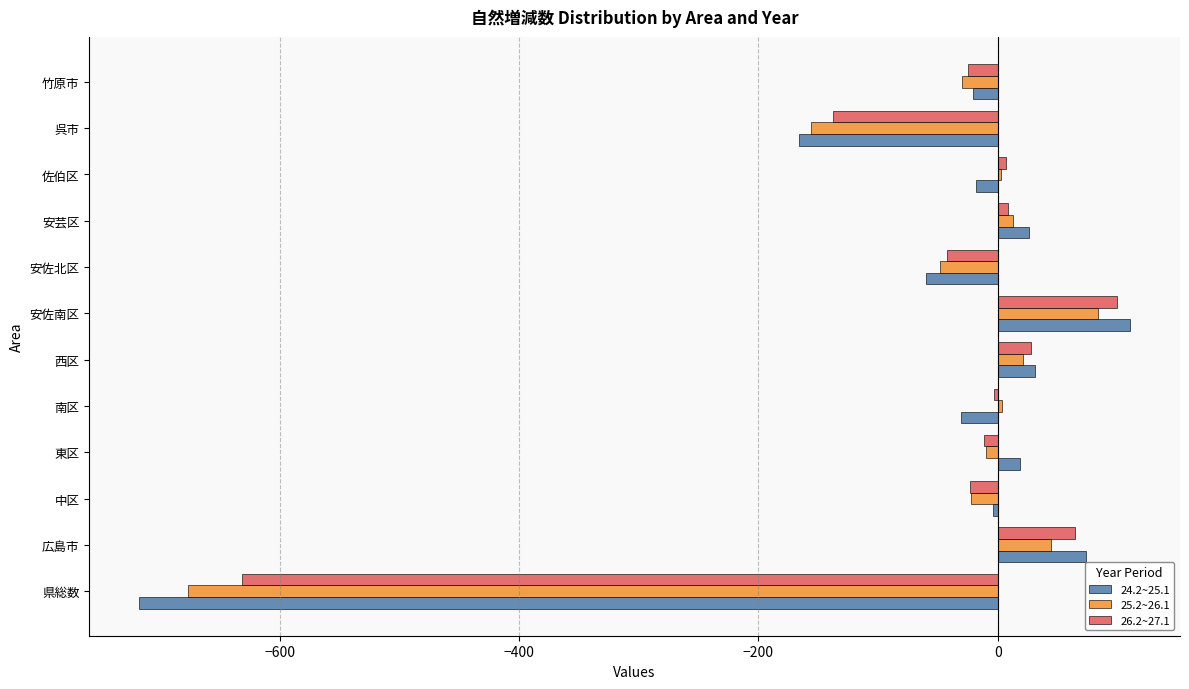

Which series has the largest range (max minus min)?

24.2~25.1